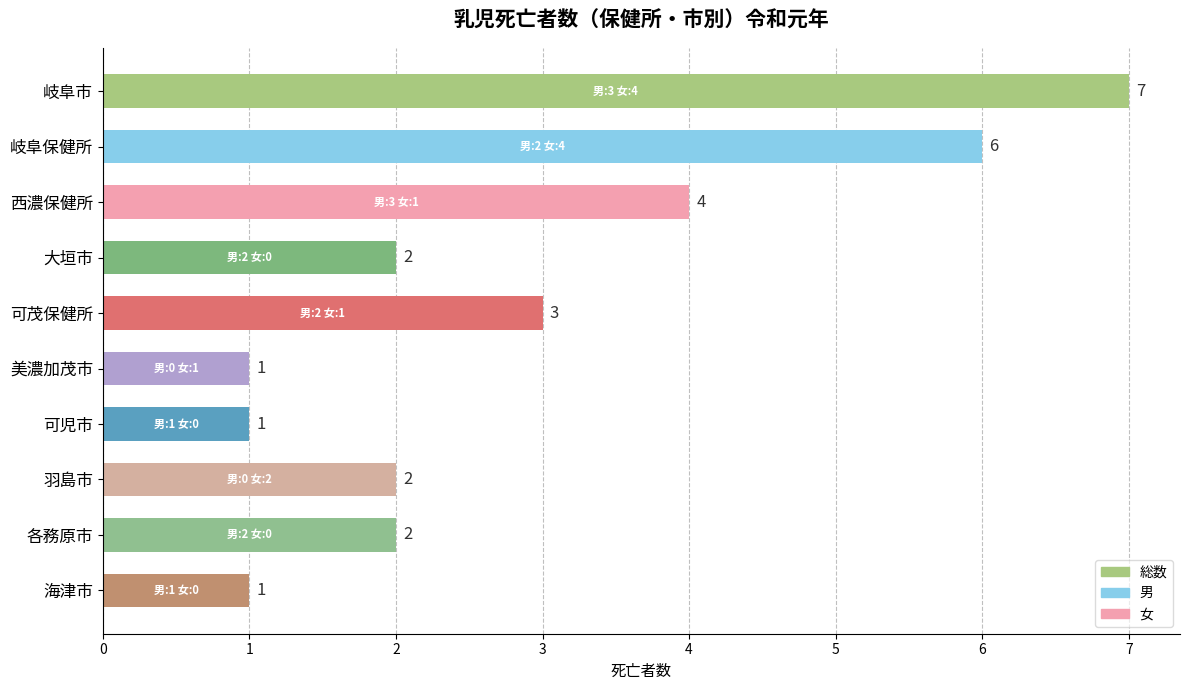

What is the difference between the maximum and minimum values?

6